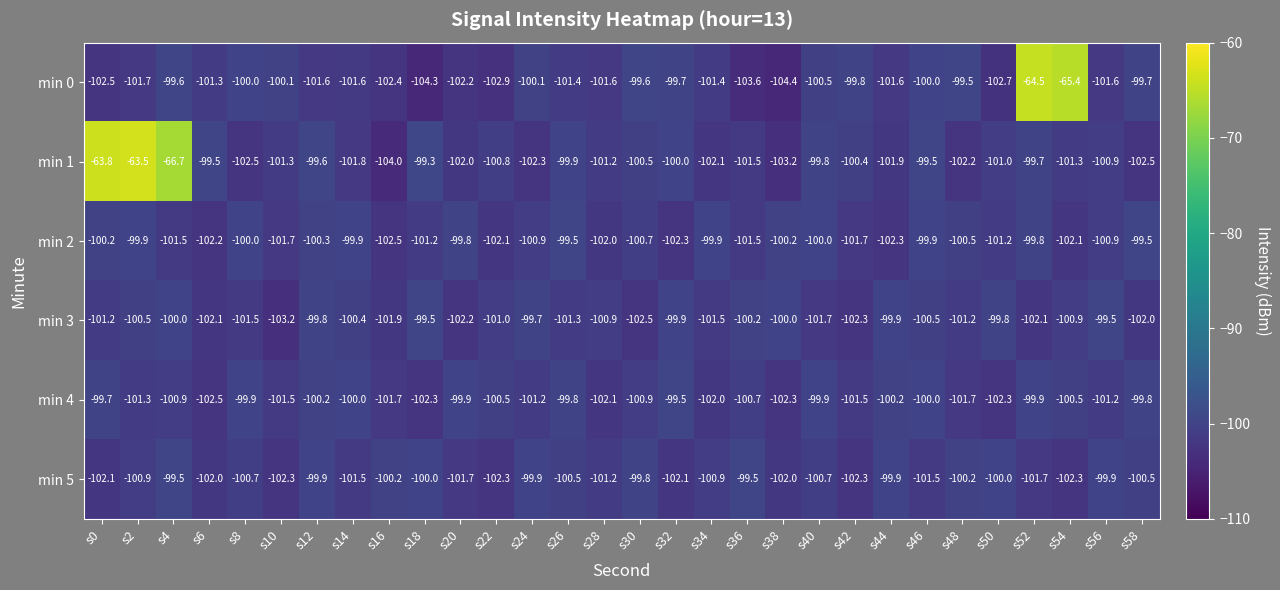

True or false: min 0 has a value of -34.8 at s54.

False